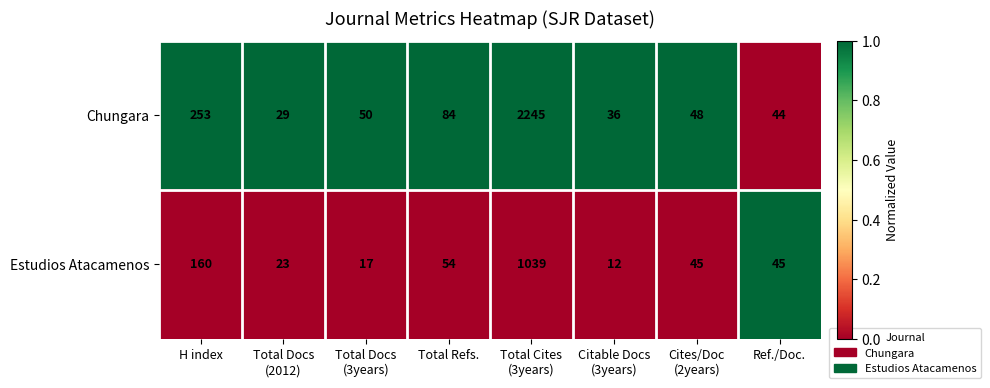

At which label is Estudios Atacamenos closest to 525?

H index